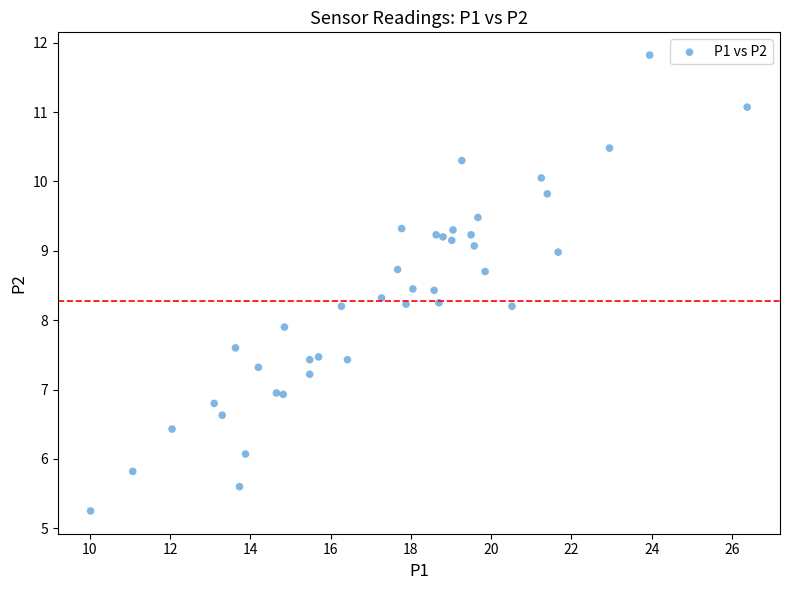

What Y value in the scatter plot is closest to 8?

7.9